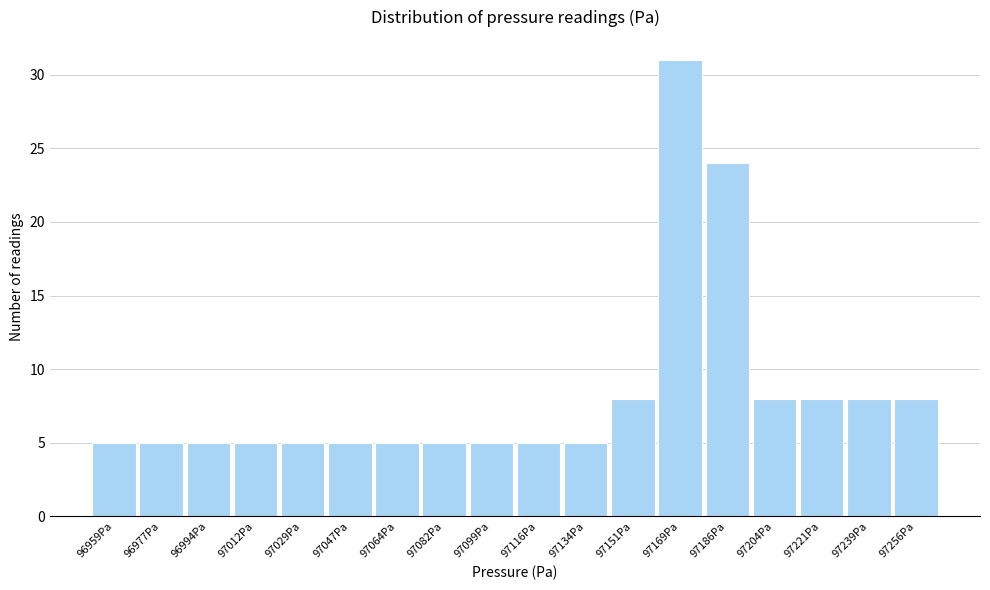

Reading left to right, transcribe this chart: for each bar, give the range it covers on the x-axis and its height. Neither the bar edges nor the heights are printed on the chart, so give them approximately, as read against the axes.

96950 to 96968: 5
96968 to 96986: 5
96986 to 97002: 5
97002 to 97020: 5
97020 to 97038: 5
97038 to 97056: 5
97056 to 97072: 5
97072 to 97090: 5
97090 to 97108: 5
97108 to 97126: 5
97126 to 97142: 5
97142 to 97160: 8
97160 to 97178: 31
97178 to 97196: 24
97196 to 97212: 8
97212 to 97230: 8
97230 to 97248: 8
97248 to 97266: 8